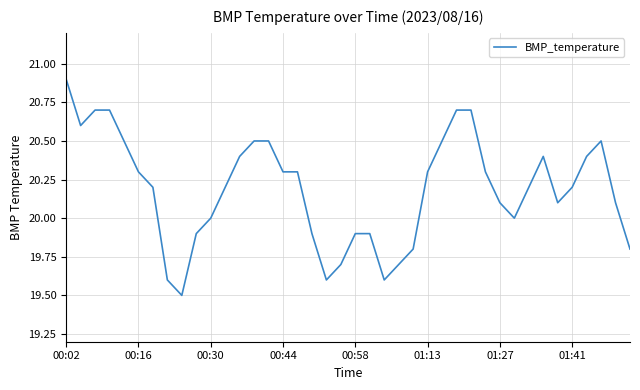

What is the smallest value displayed?

19.5